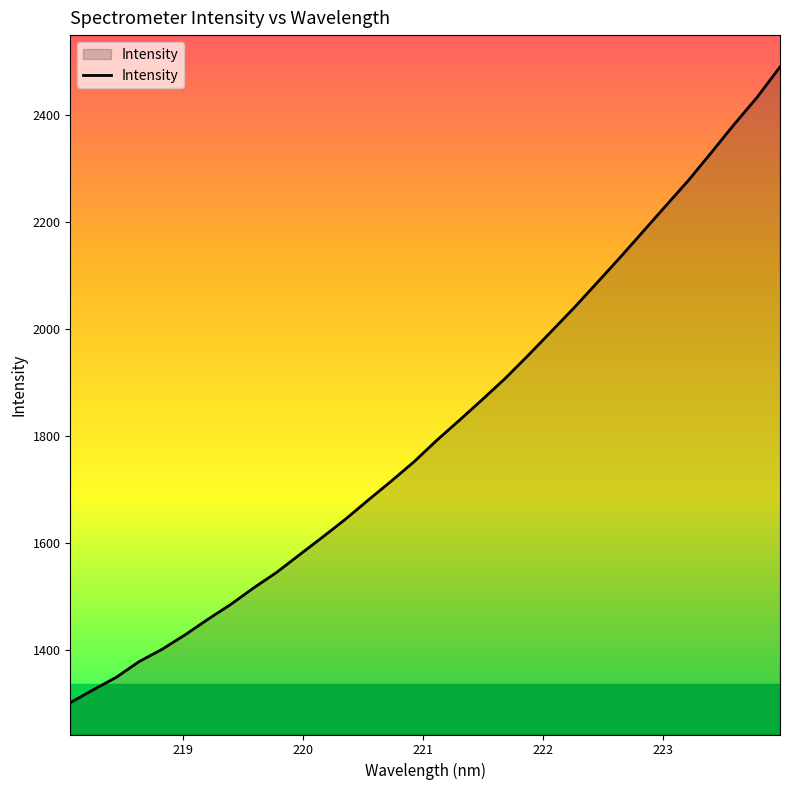

True or false: there are more than 2 points higher than both neighbors.

False